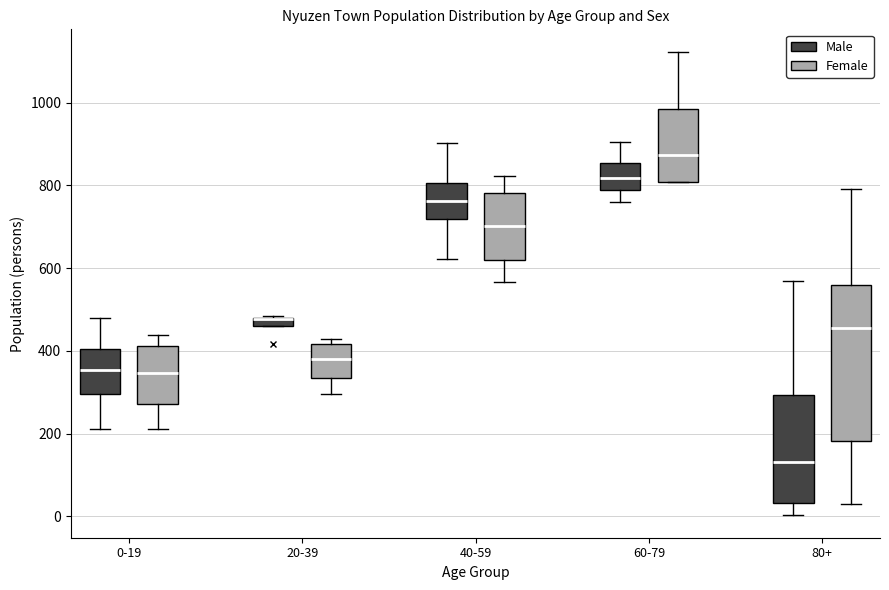

Comparing the boxes themselves (not the whiskers), which one is the tallest?

80+ (Female)